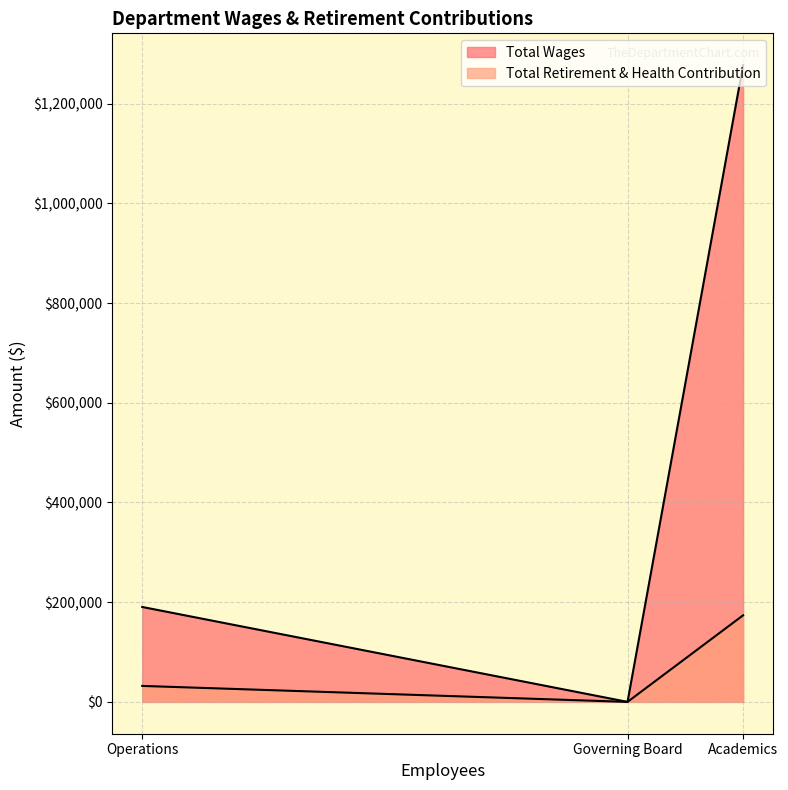

At which category is the sum across all series the highest?

Academics